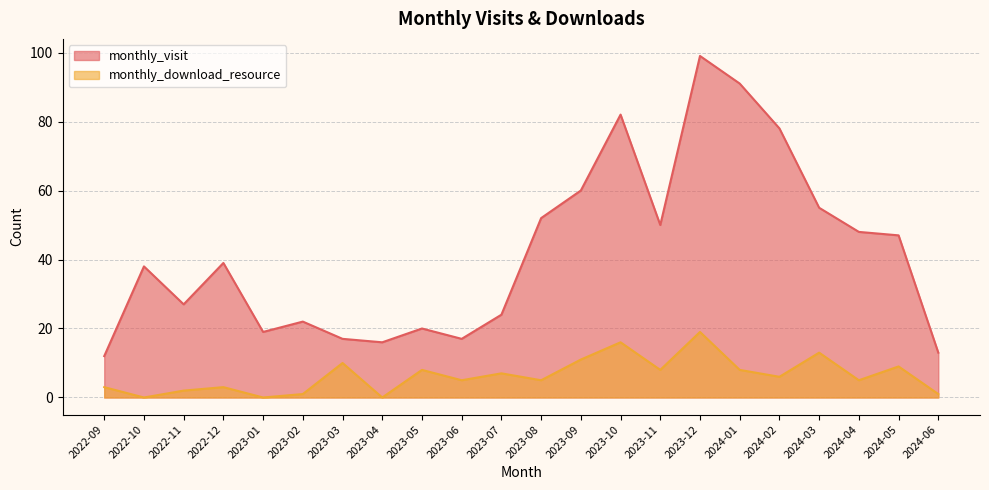

What is the label of the 11th point from the right?

2023-08